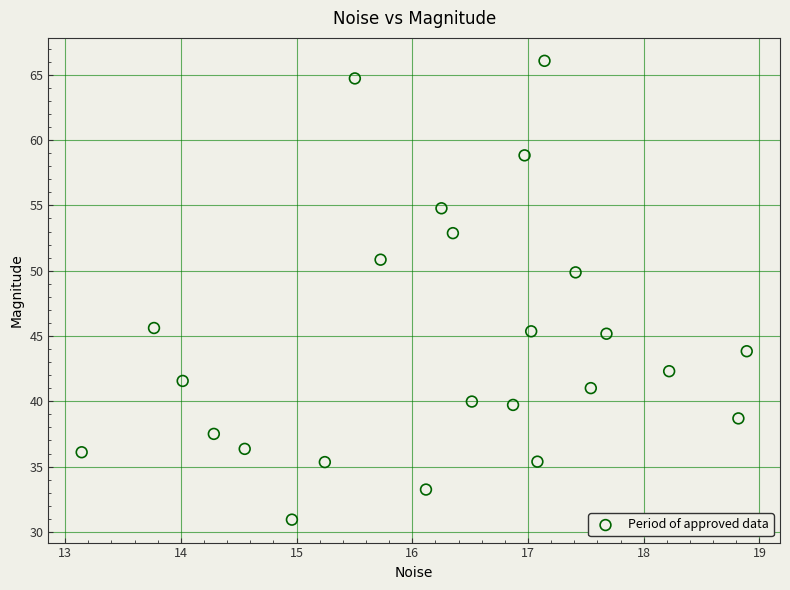

What is the range of Y values (max minus min)?

35.1